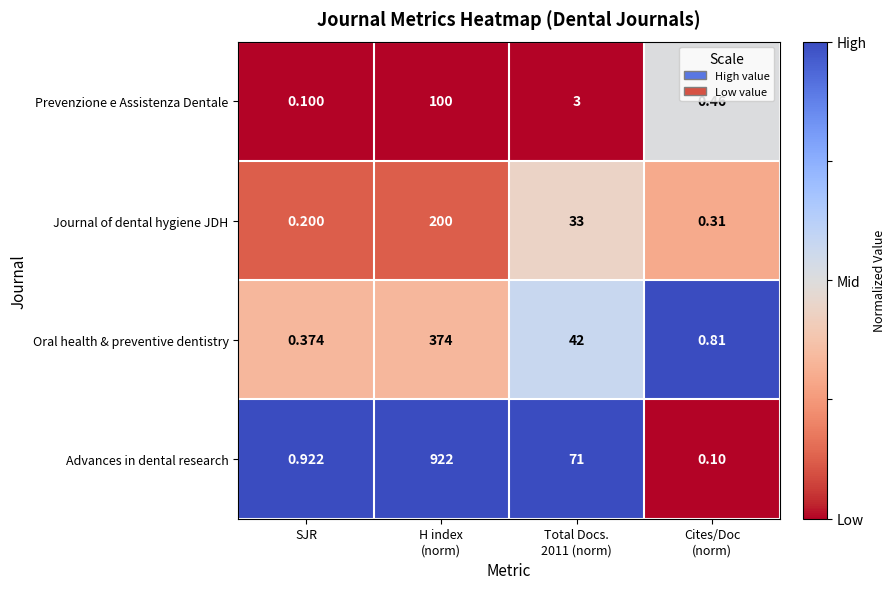

Count the number of categories in the chart.

4